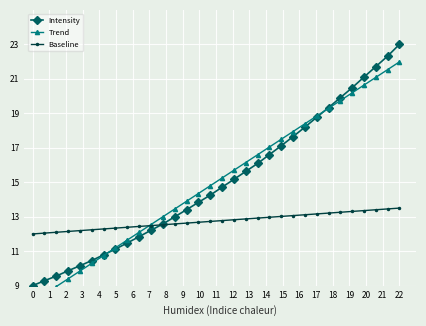

The Intensity series shows 23.0 at 22. True or false?

True